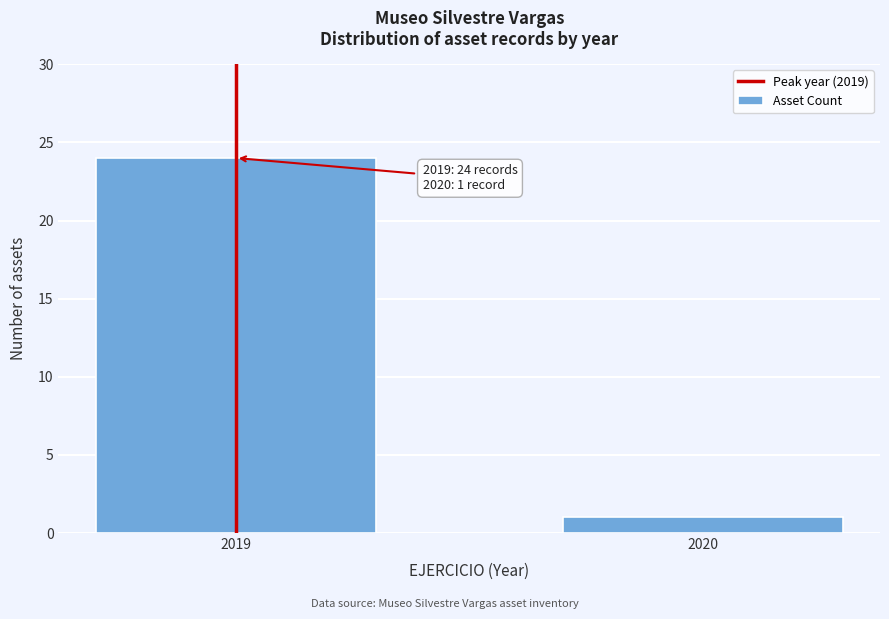

Reading left to right, what are all the values shown in this chart?

2019=24	2020=1